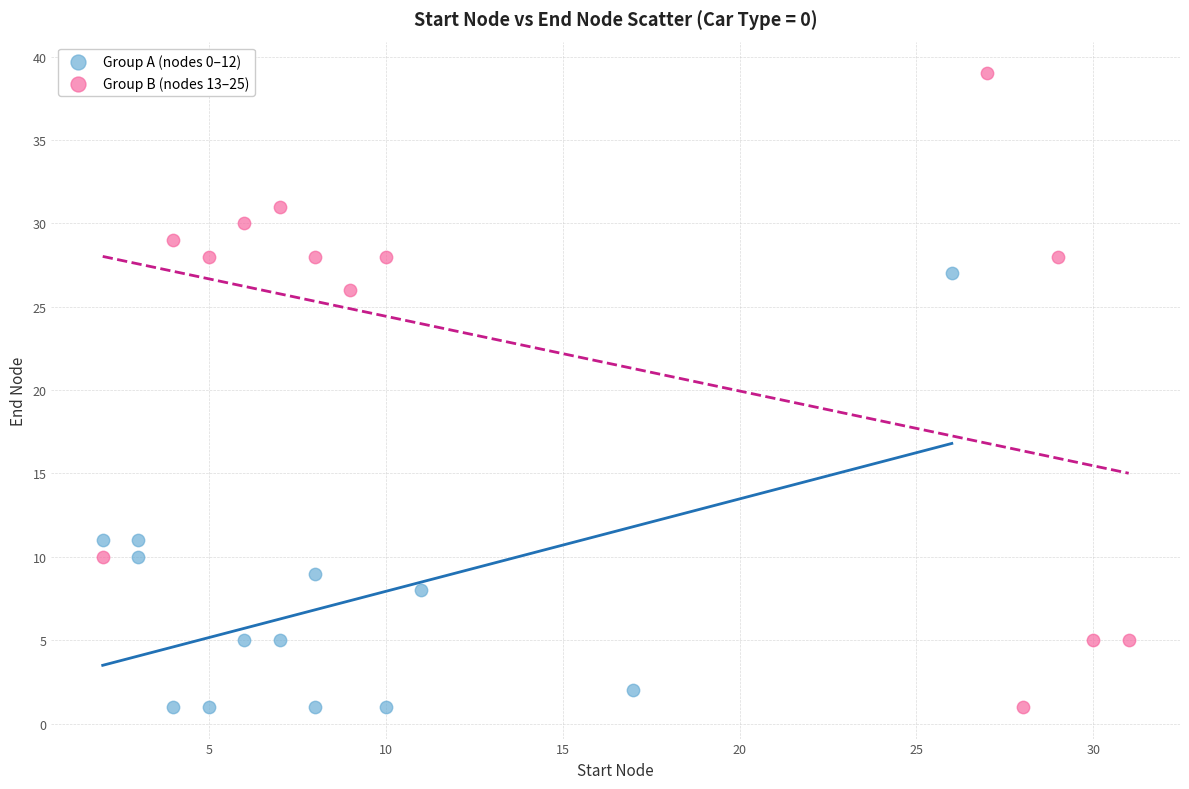

Which series reaches the maximum Y coordinate?

Group B (nodes 13–25)